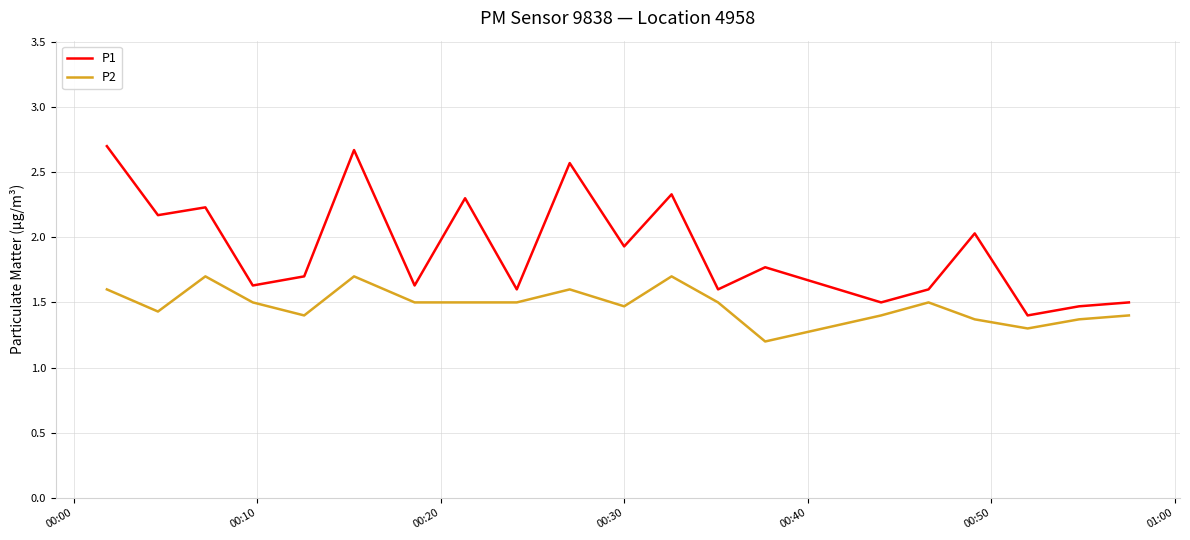

What is the difference between the maximum and minimum values in the P1 series?

1.3